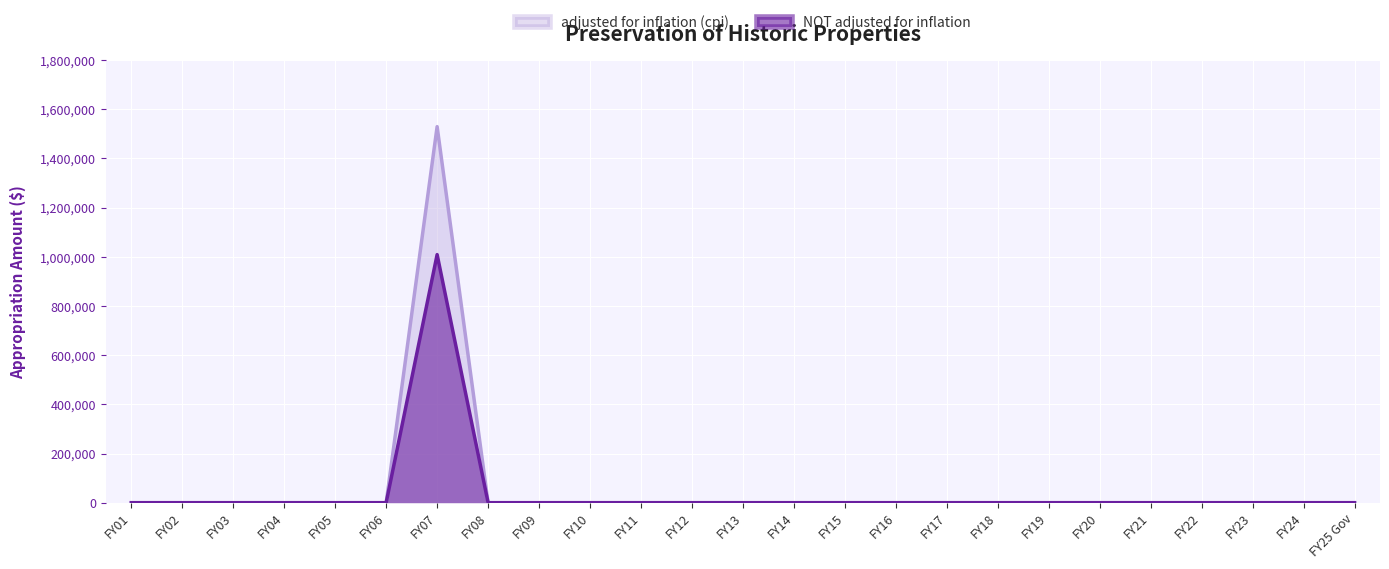

What is the difference between the maximum and minimum values in the adjusted for inflation (cpi) series?

1529492